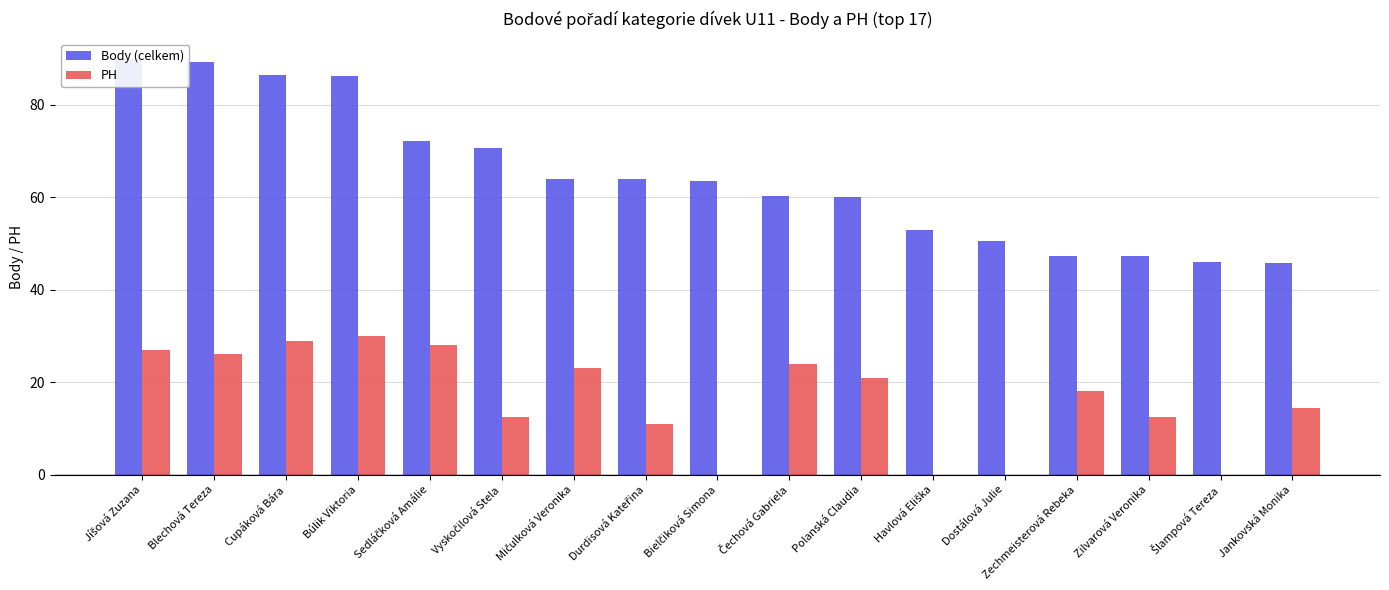

Which series has the widest spread of values?

Body (celkem)